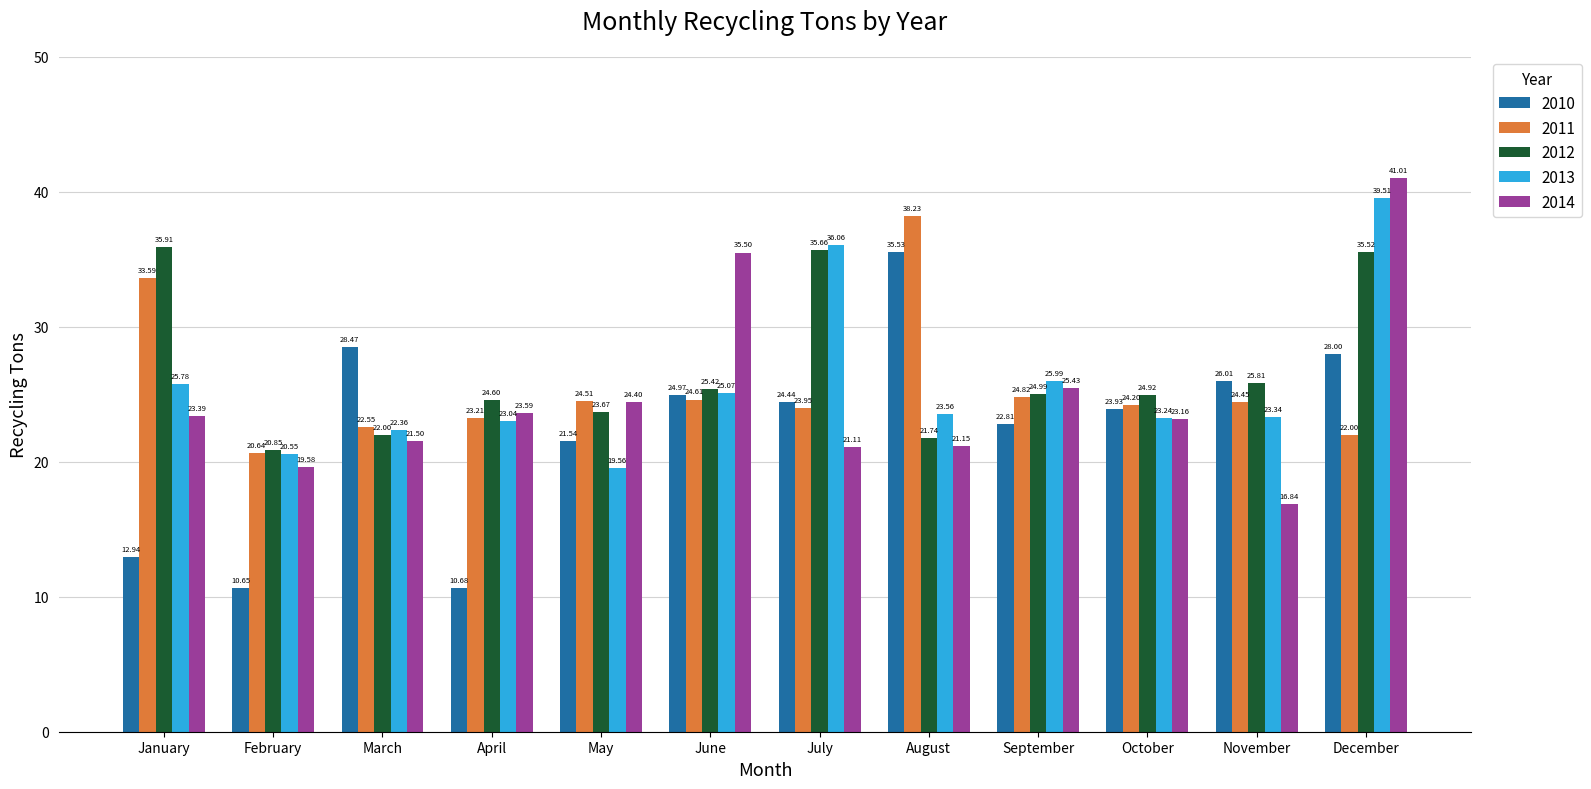

The value of 2012 at October is 24.9. True or false?

True